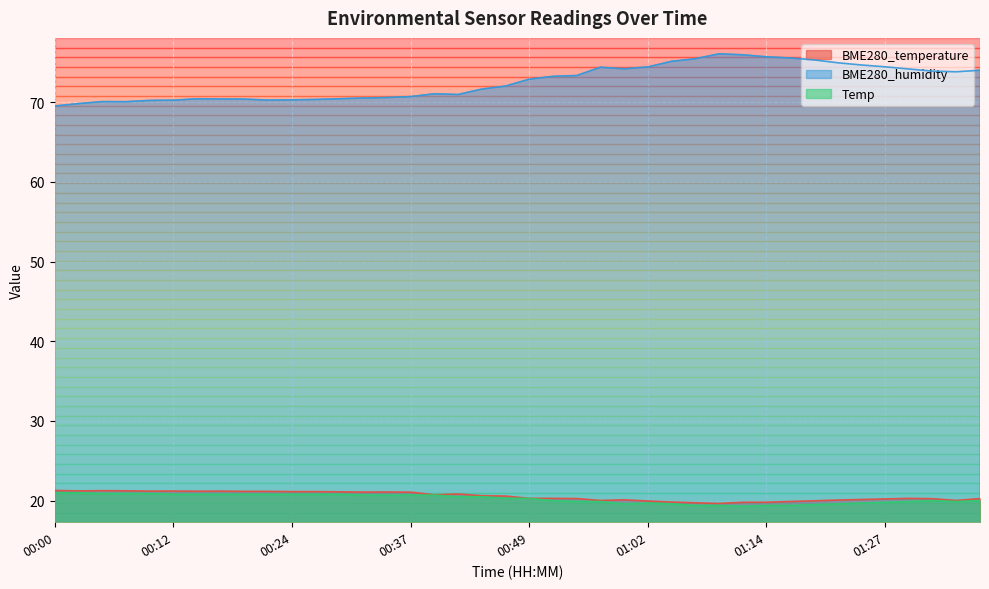

How many lines are shown in the chart?

3